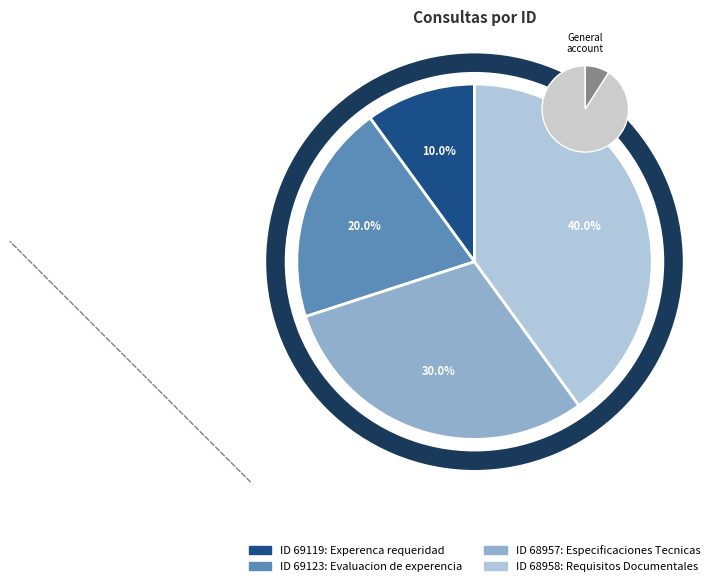

To the nearest percent, what is the difference between the 68957 and 69123 slice percentages?

10%